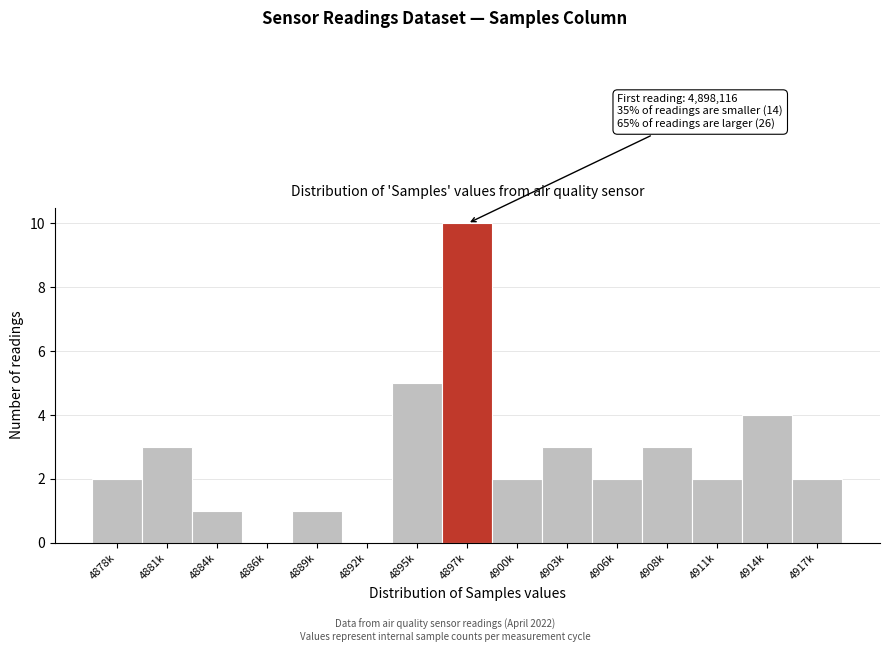

Reading left to right, extract all data points from this chart.

4878k=2	4881k=3	4884k=1	4886k=0	4889k=1	4892k=0	4895k=5	4897k=10	4900k=2	4903k=3	4906k=2	4908k=3	4911k=2	4914k=4	4917k=2